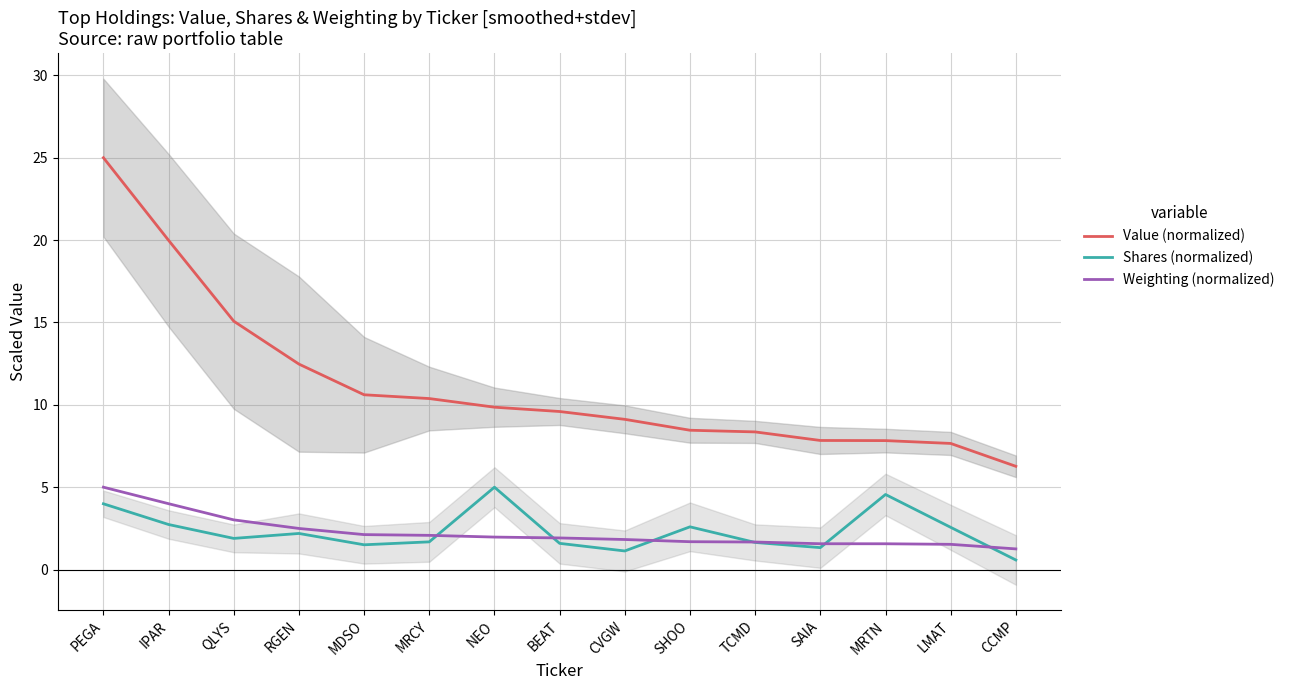

True or false: Weighting (normalized) and Value (normalized) cross at least once.

False